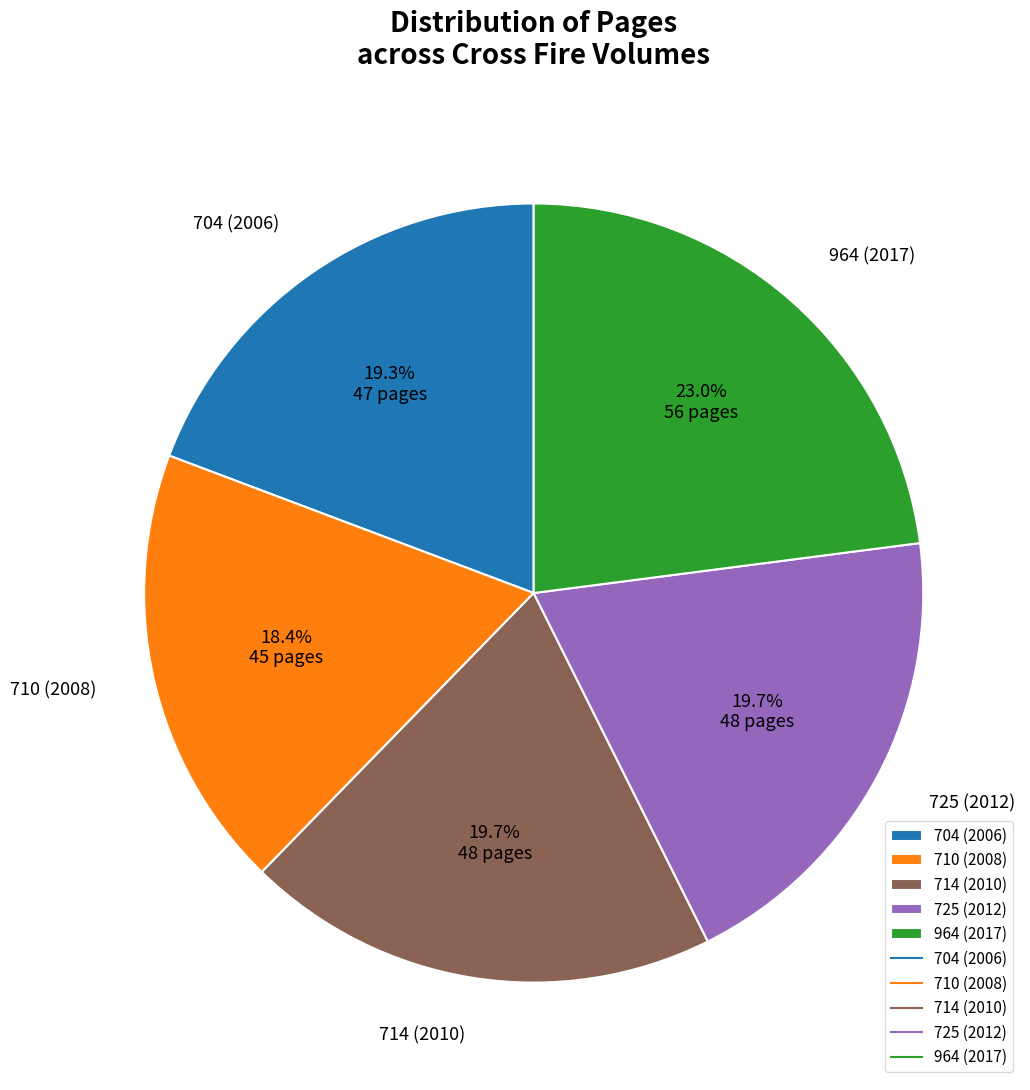

Which has a higher value, 964 (2017) or 714 (2010)?

964 (2017)